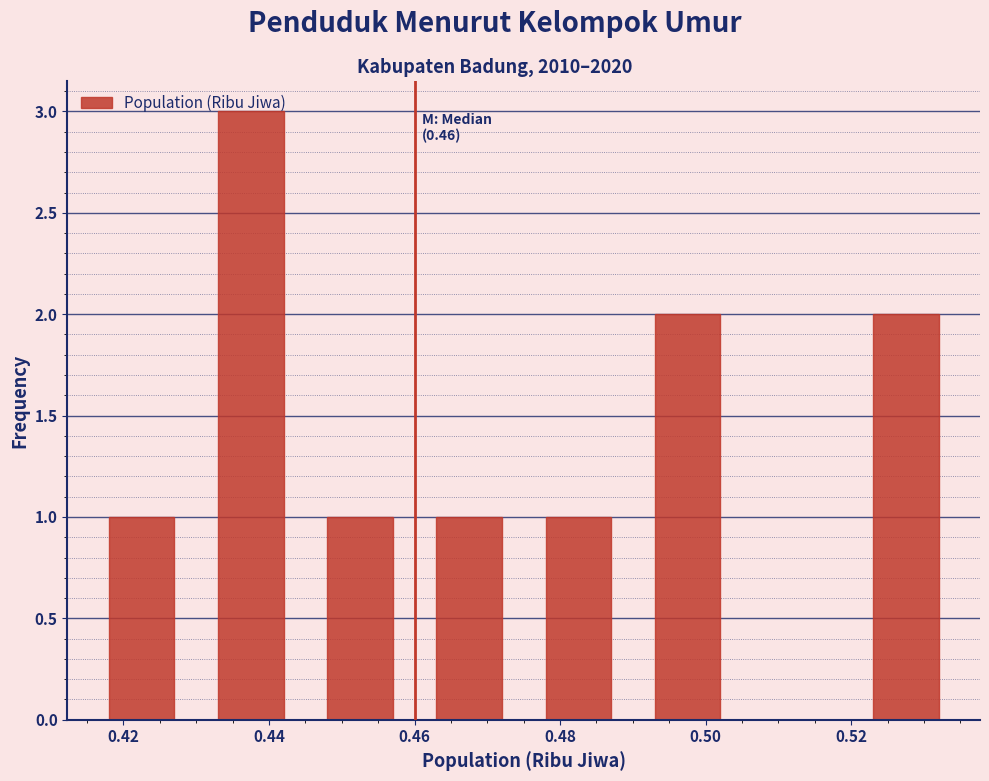

Which range on the x-axis has the tallest bar?

0.430 to 0.445